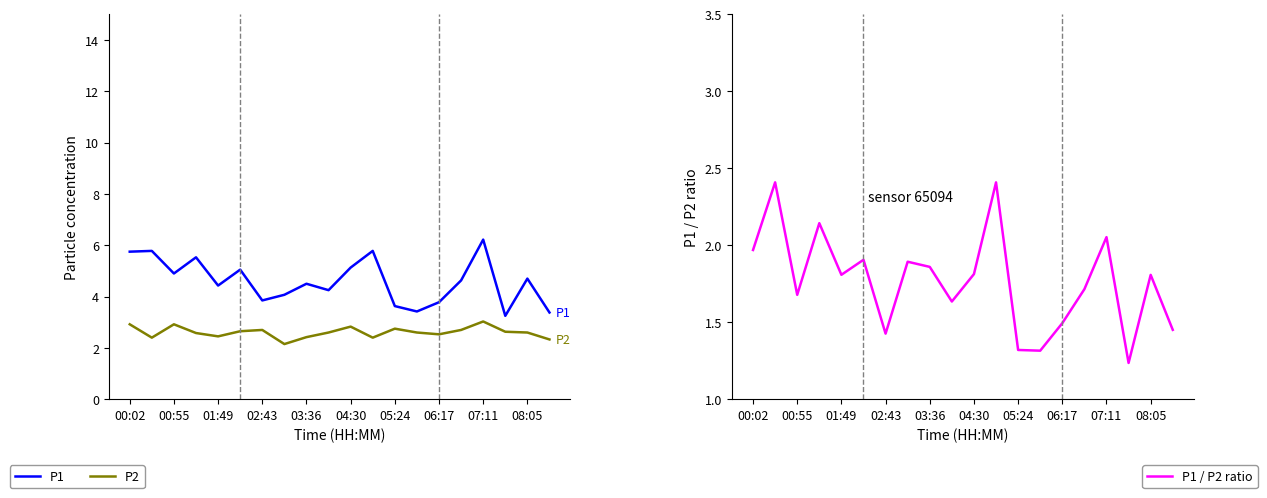

What is the difference between the highest and lowest values at 15?

2.9